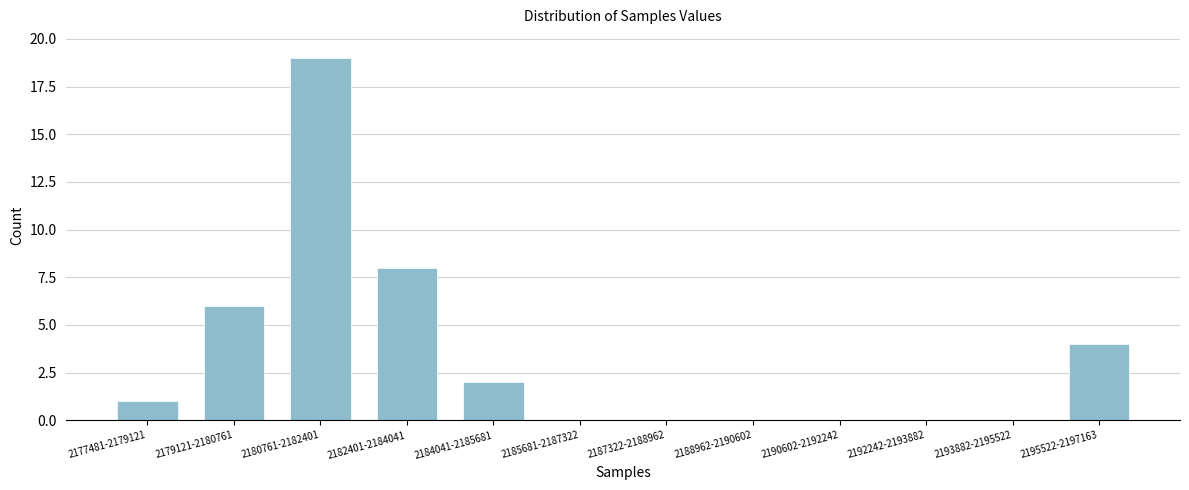

Reading left to right, transcribe all the data shown in this chart.

2177481-2179121=1	2179121-2180761=6	2180761-2182401=19	2182401-2184041=8	2184041-2185681=2	2185681-2187322=0	2187322-2188962=0	2188962-2190602=0	2190602-2192242=0	2192242-2193882=0	2193882-2195522=0	2195522-2197163=4